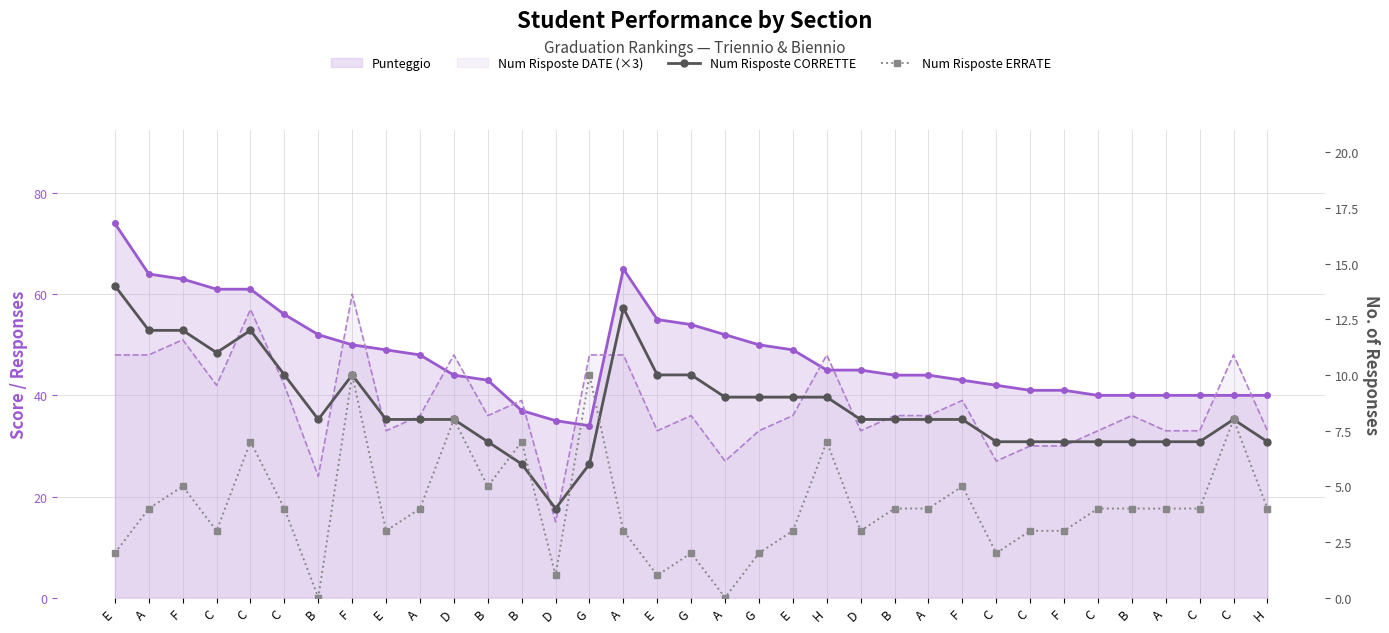

What is the label of the 2nd point from the right?

C